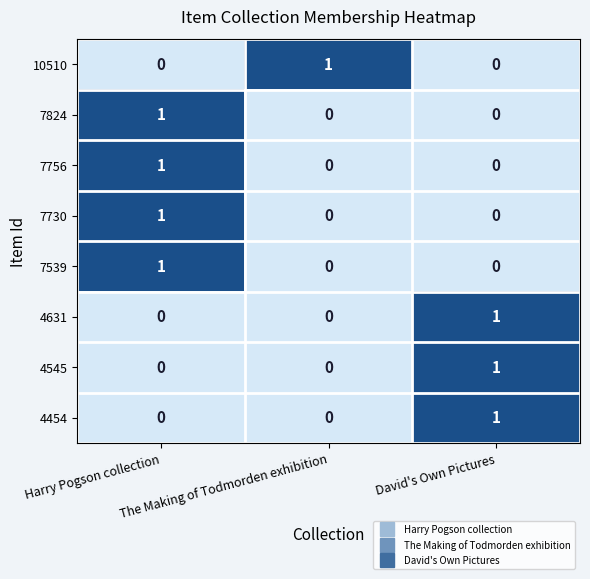

Count the 7539 values in the range 0 to 1.

3